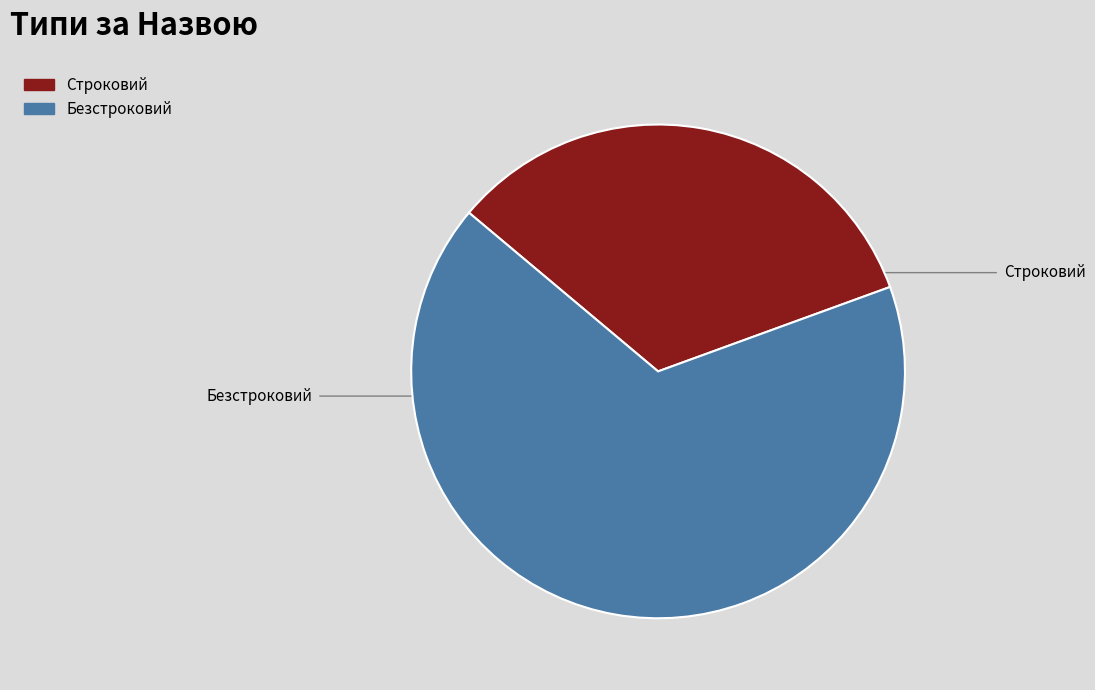

True or false: Строковий accounts for 33% of the total.

True